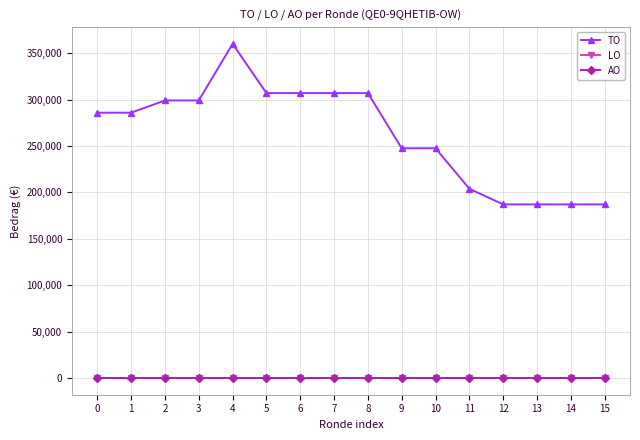

Rank the series by their maximum value, from highest to lowest.

TO, LO, AO